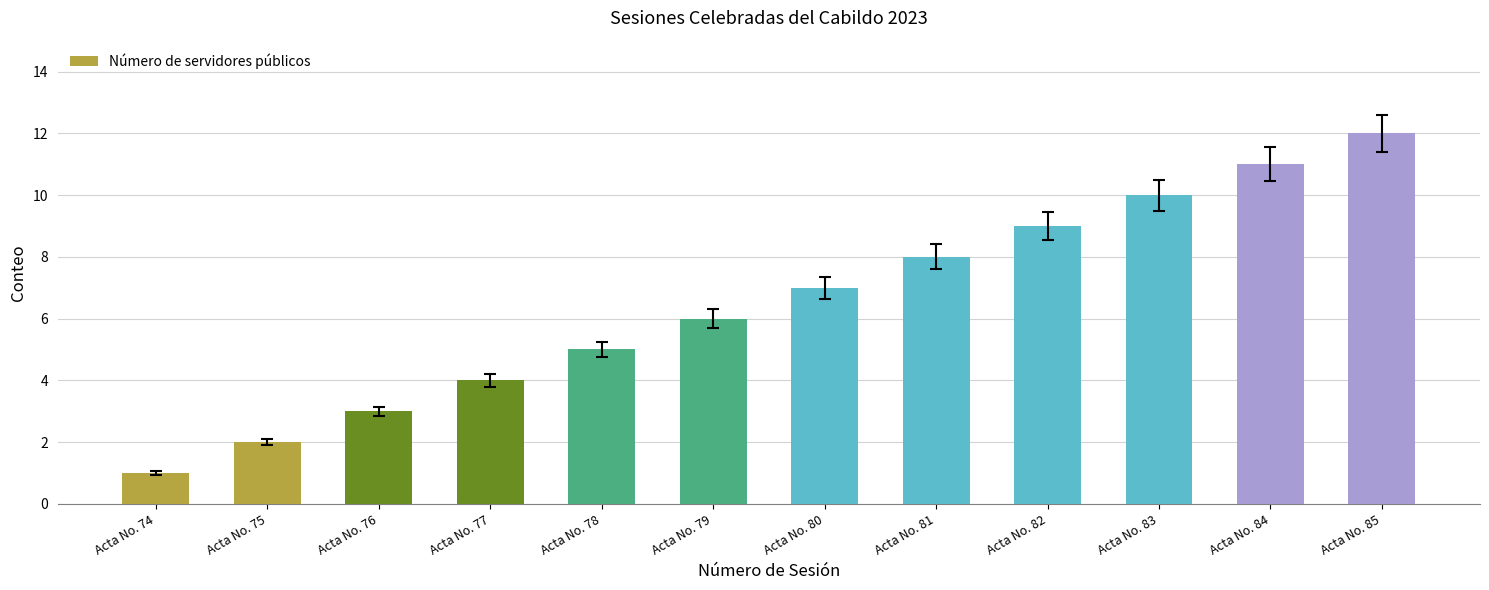

How many categories are shown in the chart?

12